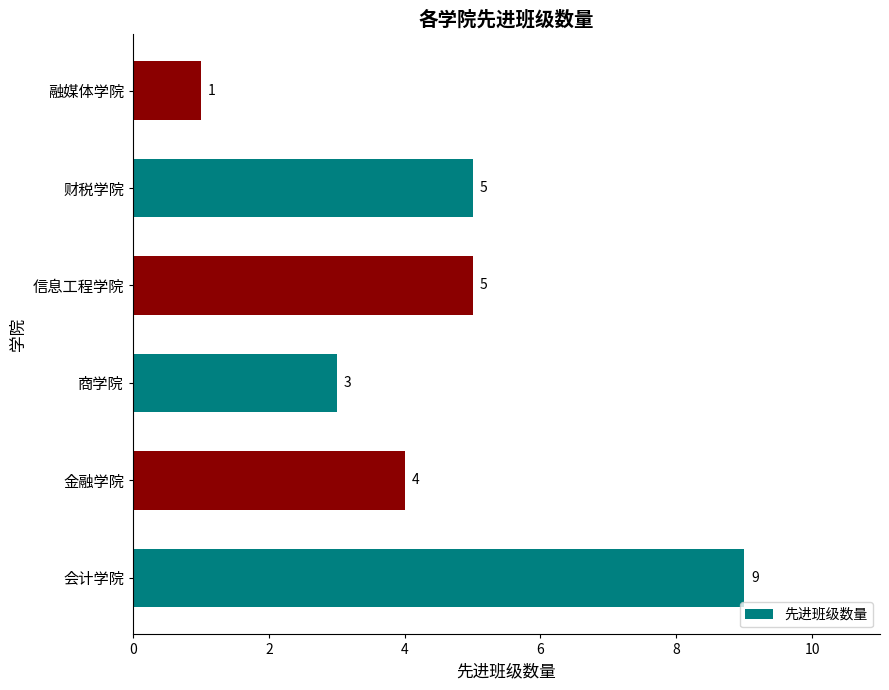

What is the ratio of the value at 商学院 to the value at 会计学院?

0.3